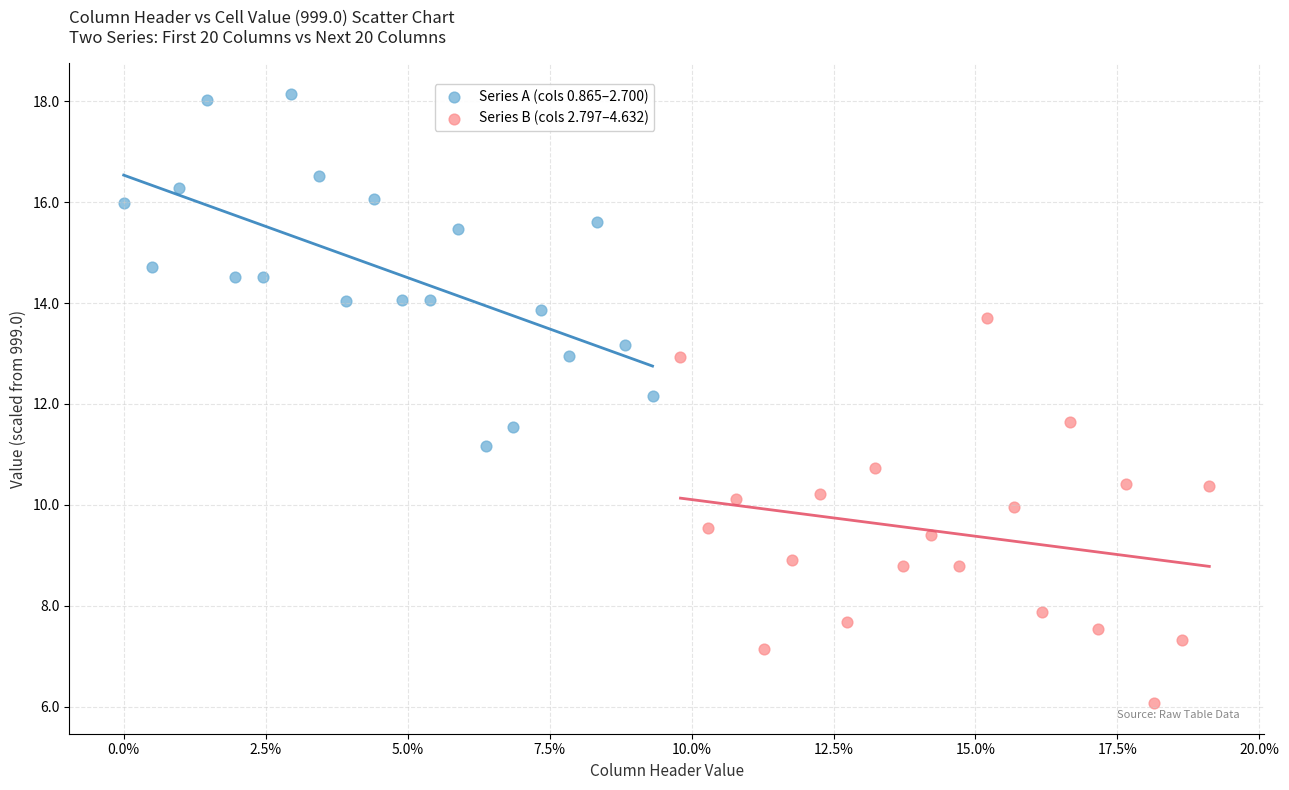

Which series reaches the minimum Y coordinate?

Series B (cols 2.797–4.632)